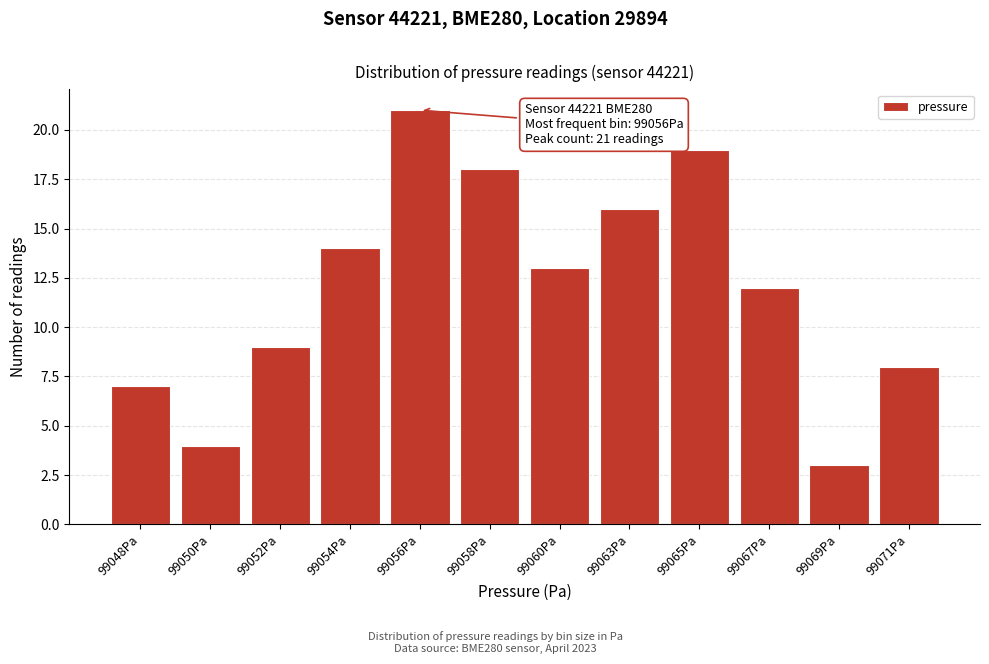

Reading right to left, list all the values displayed in this chart.

8	3	12	19	16	13	18	21	14	9	4	7